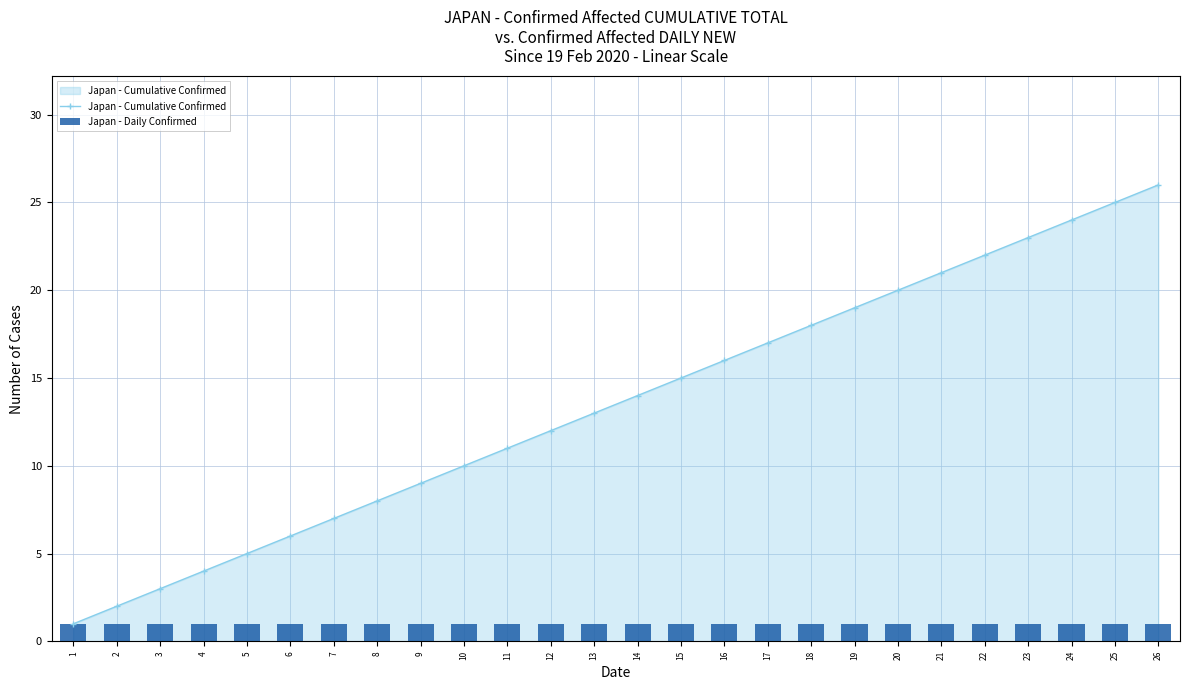

Reading left to right, list all the values displayed in this chart.

Japan - Cumulative Confirmed: 1=1	2=2	3=3	4=4	5=5	6=6	7=7	8=8	9=9	10=10	11=11	12=12	13=13	14=14	15=15	16=16	17=17	18=18	19=19	20=20	21=21	22=22	23=23	24=24	25=25	26=26
Japan - Daily Confirmed: 1=1	2=1	3=1	4=1	5=1	6=1	7=1	8=1	9=1	10=1	11=1	12=1	13=1	14=1	15=1	16=1	17=1	18=1	19=1	20=1	21=1	22=1	23=1	24=1	25=1	26=1